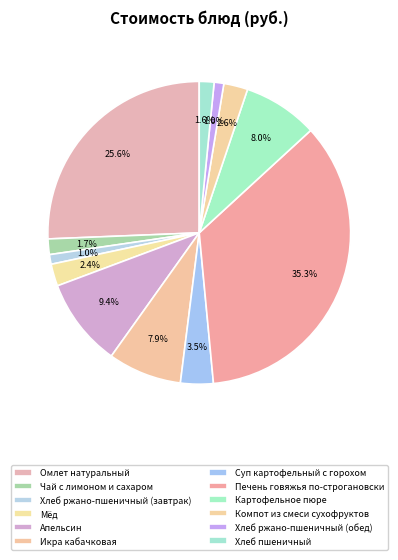

Do Компот из смеси сухофруктов and Хлеб пшеничный together represent more than half of the pie?

No